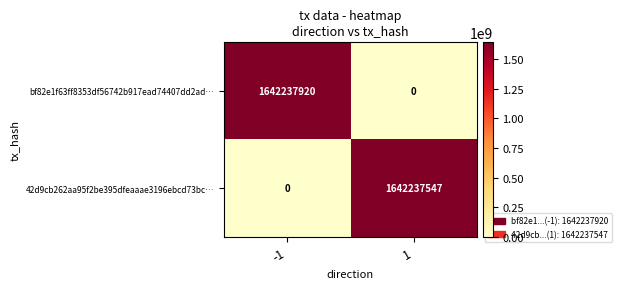

Count the number of data series in this chart.

2